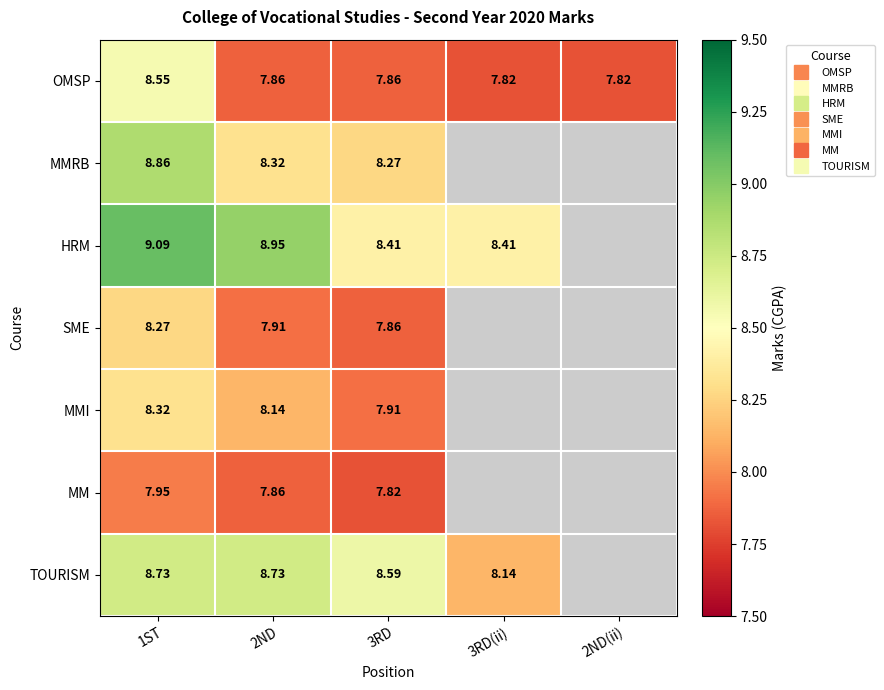

What is the difference between the maximum and minimum values in the TOURISM series?

0.6